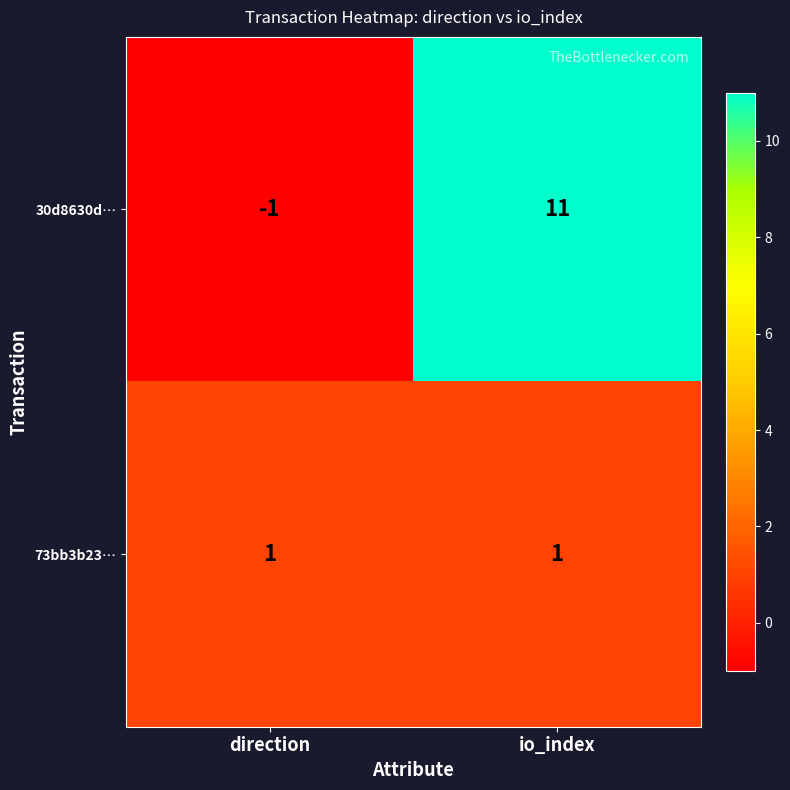

Is it true that 73bb3b23… equals 1 at direction?

True